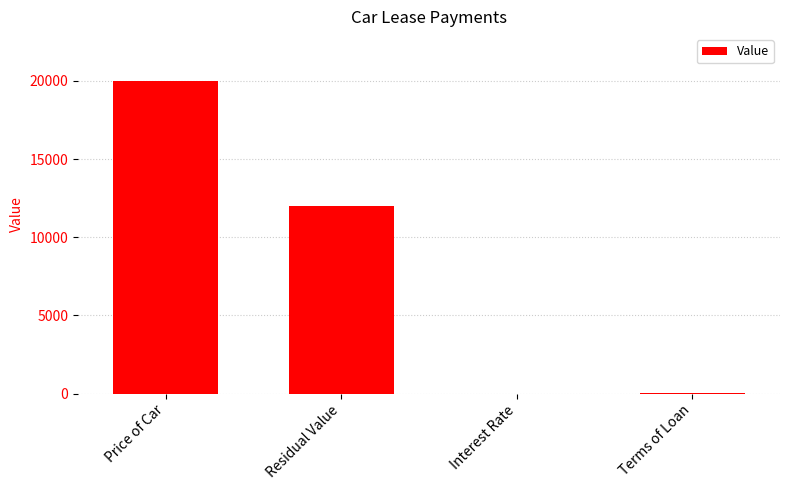

Where is the data nearest to the value 10000?

Residual Value